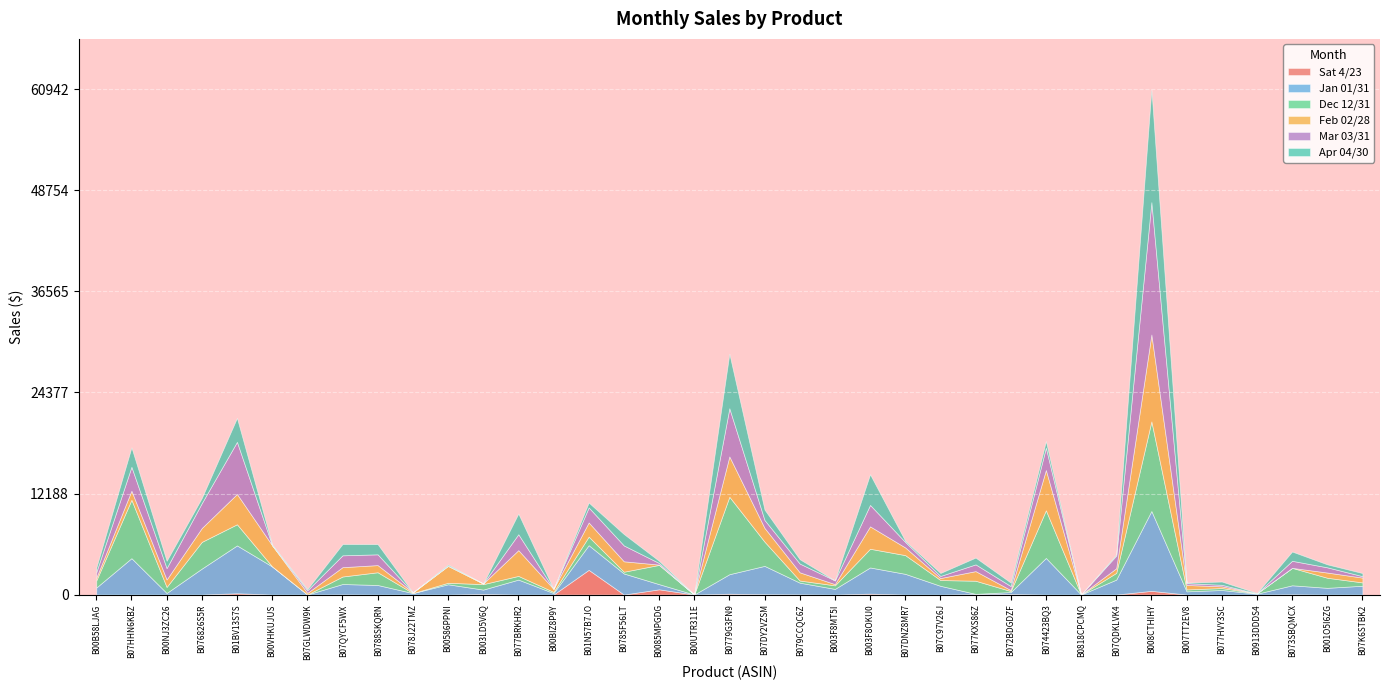

List the series in order of their peak value, highest first.

Mar 03/31, Apr 04/30, Dec 12/31, Feb 02/28, Jan 01/31, Sat 4/23